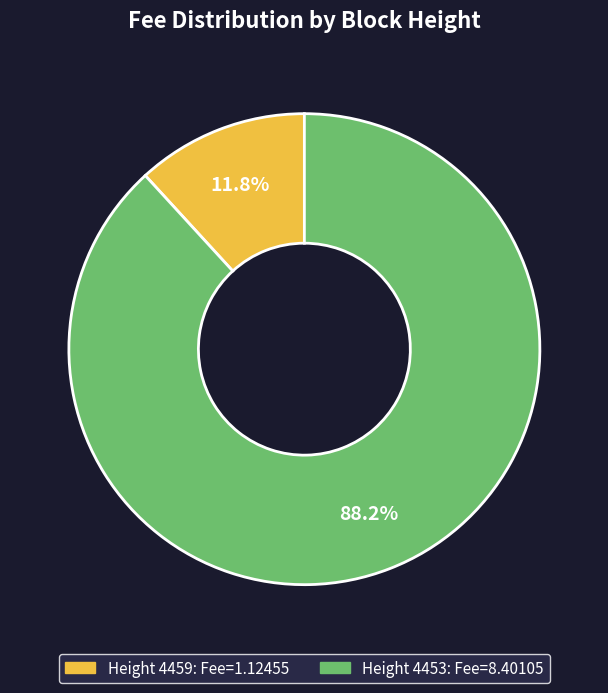

How many segments does this pie chart have?

2